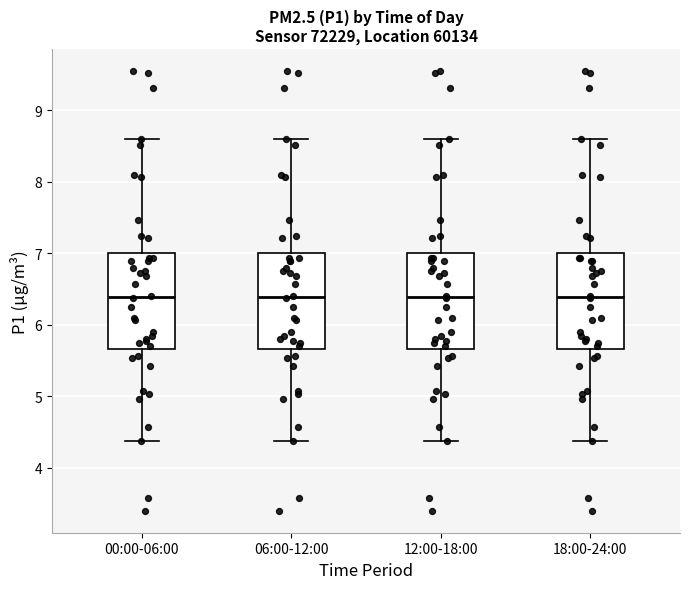

Reading left to right, read every box against the y-axis: the position of its median line, the range the box covers, and the ends of its whiskers. The values are not printed on the chart, so give them approximately, as read against the axis.

00:00-06:00: median 6.4, box 5.7 to 7.0, whiskers 4.4 to 8.6
06:00-12:00: median 6.4, box 5.7 to 7.0, whiskers 4.4 to 8.6
12:00-18:00: median 6.4, box 5.7 to 7.0, whiskers 4.4 to 8.6
18:00-24:00: median 6.4, box 5.7 to 7.0, whiskers 4.4 to 8.6